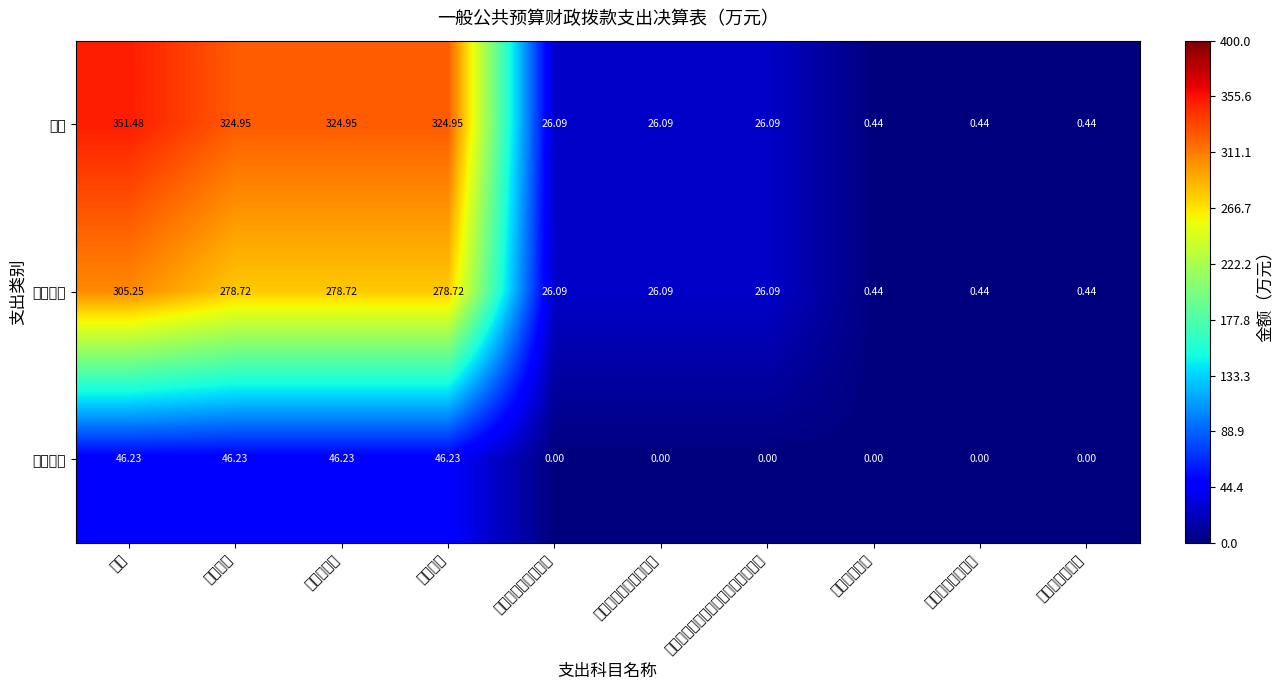

Rank the series by their average value, from lowest to highest.

项目支出, 基本支出, 合计